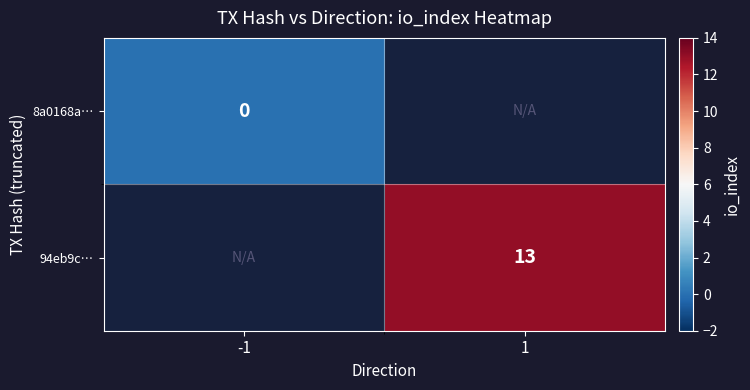

Is the value of 8a0168a… at -1 greater than the value of 94eb9c… at 1?

No